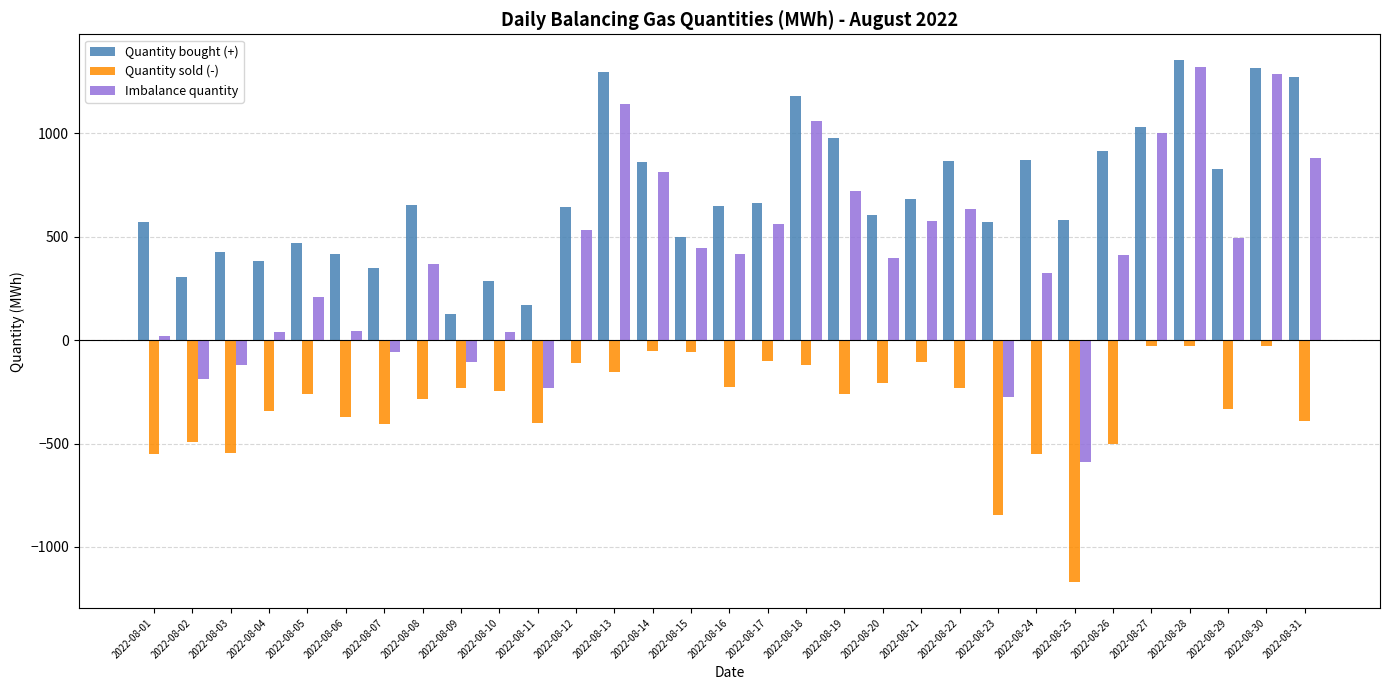

What is the difference between the second highest and minimum values in the Quantity sold (-) series?

1139.1